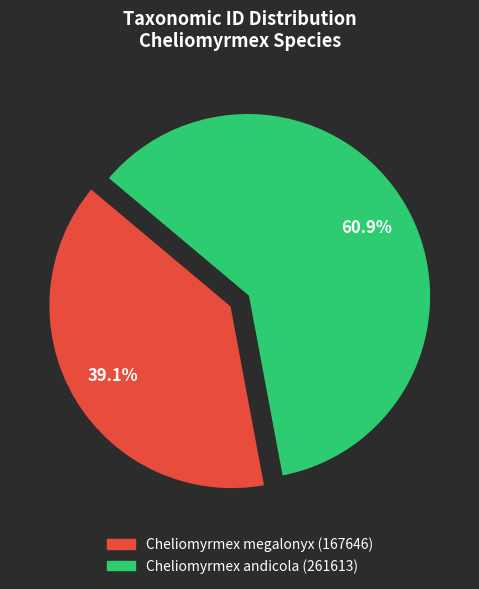

How many segments does this pie chart have?

2